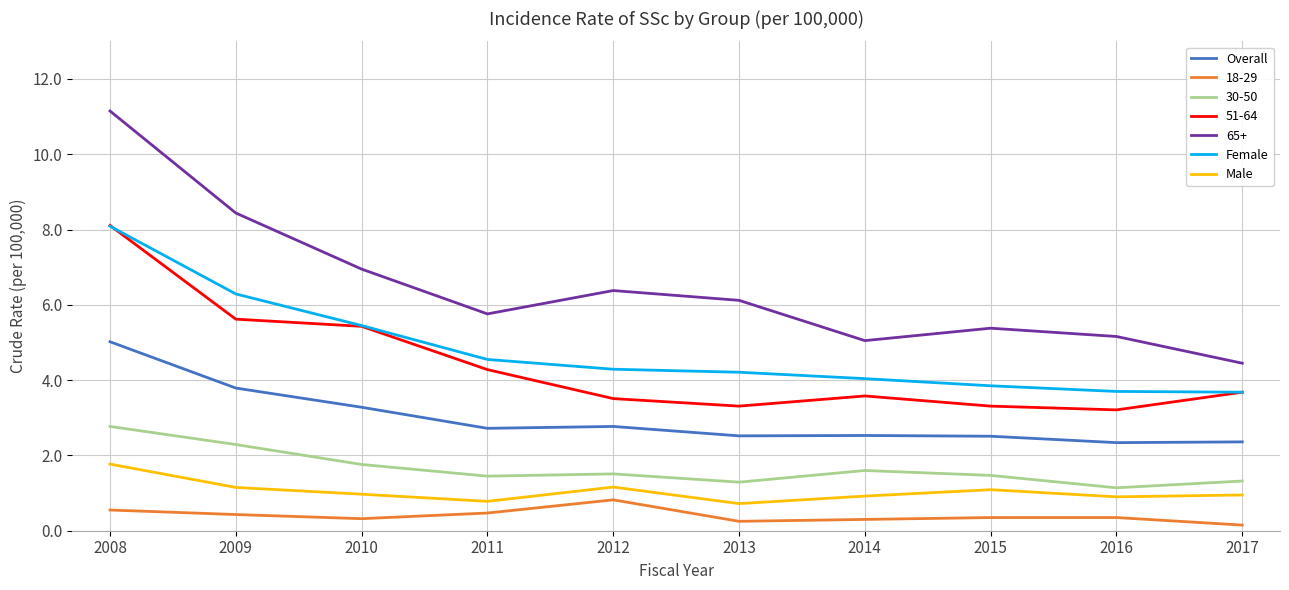

Rank the series at 2009 from lowest to highest value.

18-29, Male, 30-50, Overall, 51-64, Female, 65+